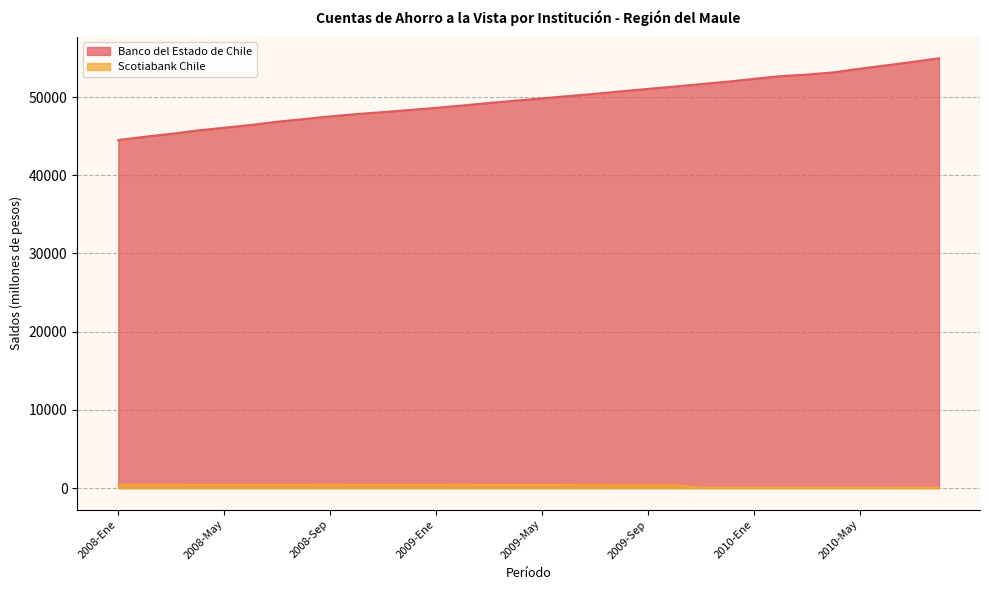

What is the difference between the Scotiabank Chile values at 2010-Ene and 2009-Sep?

329